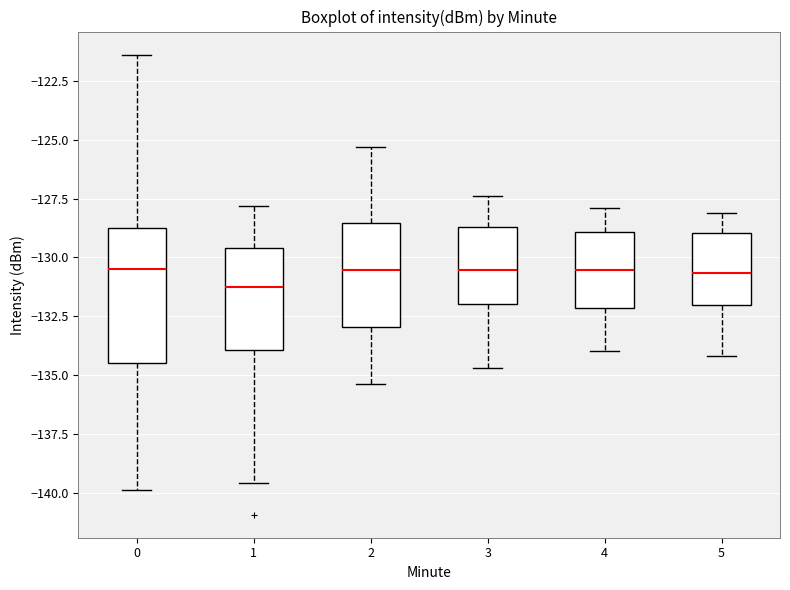

Where does the lower whisker of the box at x = 0 end on the y-axis? The values are not printed on the chart, so give them approximately, as read against the axis.

-140.0